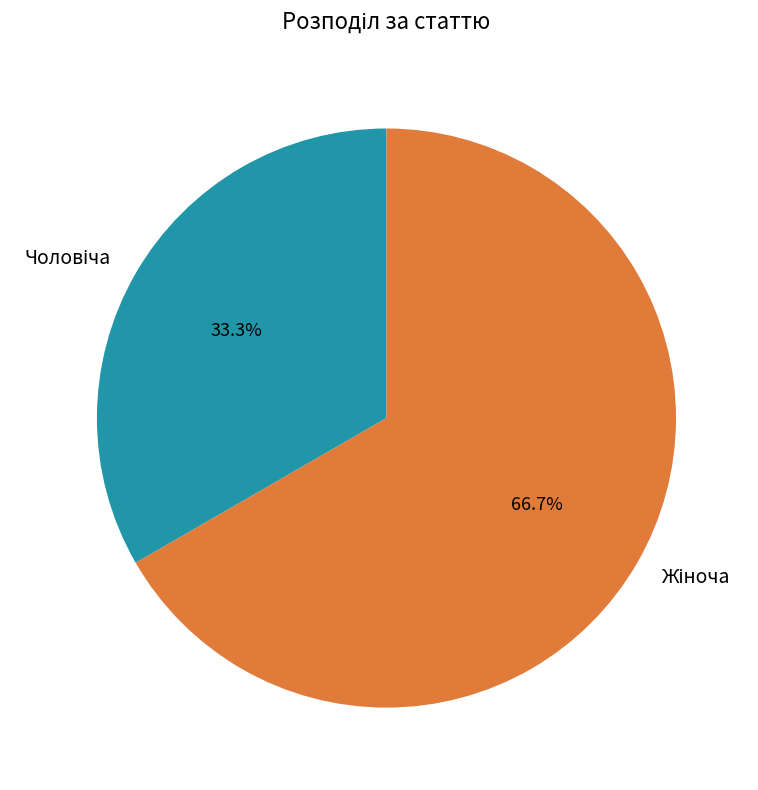

Does any single category account for the majority?

Yes